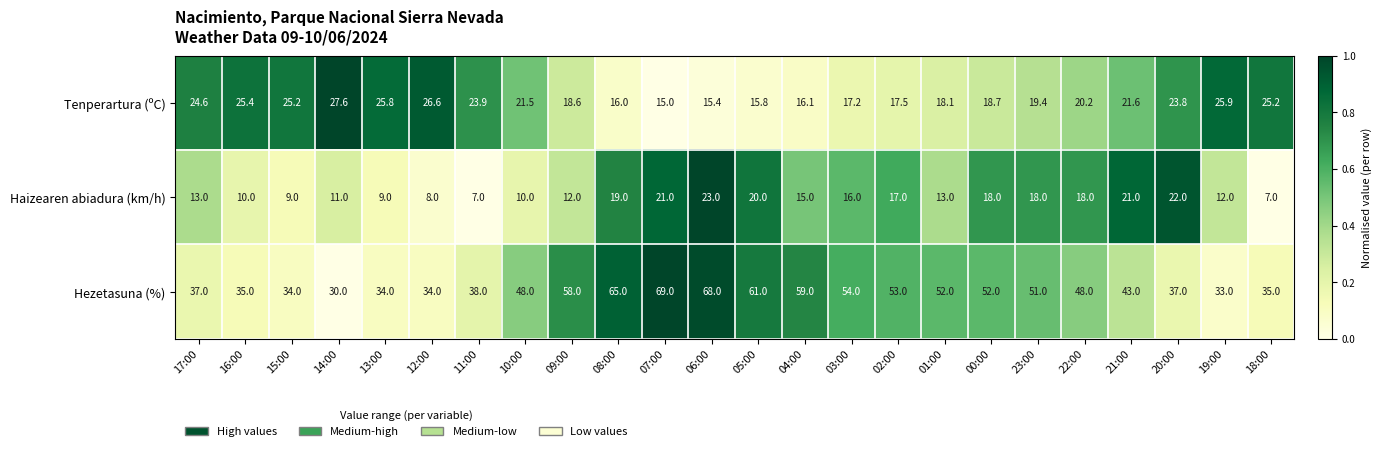

At which label is Haizearen abiadura (km/h) closest to 15?

04:00